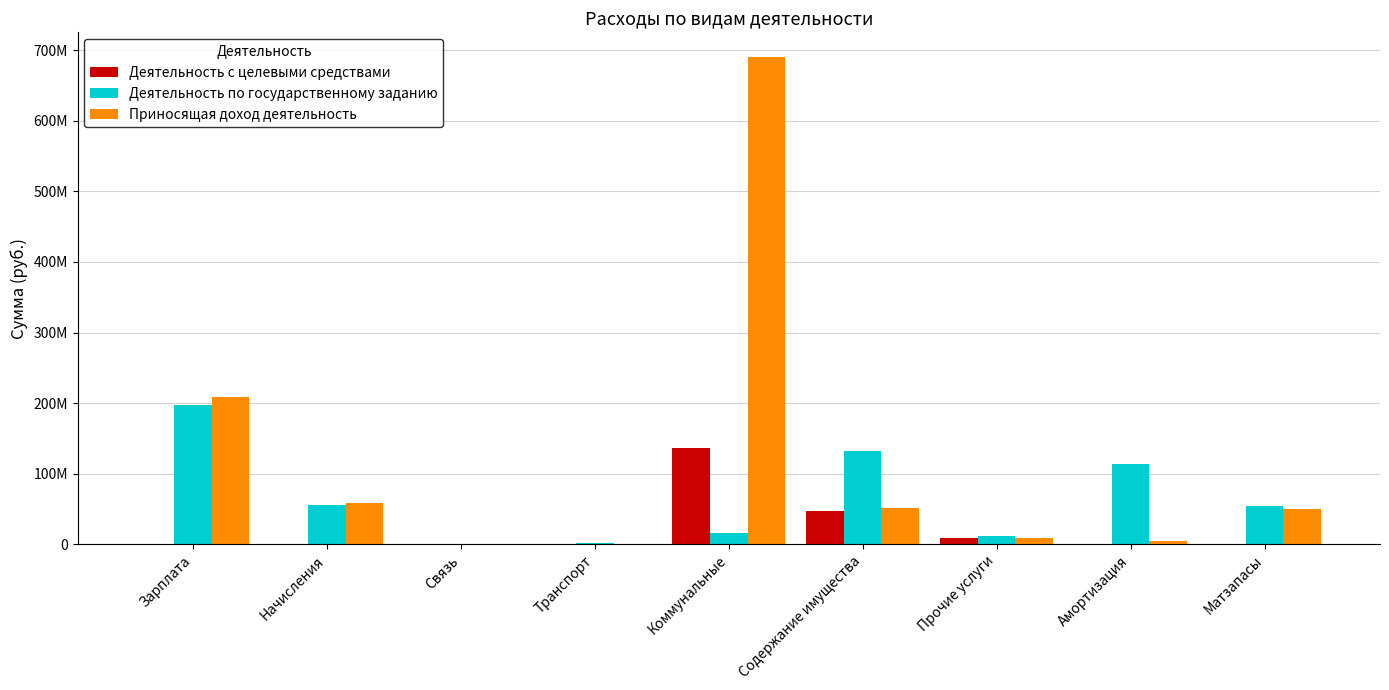

Reading left to right, what are all the values shown in this chart?

Деятельность с целевыми средствами: 641928.3	162387.8	0.0	0.0	135962503.2	47303662.9	9207805.5	0.0	0.0
Деятельность по государственному заданию: 197235567.4	55683817.2	1017045.4	1635780.0	16244623.2	132061811.3	12012873.2	113533367.2	54213603.0
Приносящая доход деятельность: 208076105.5	58252108.6	527354.8	645000.0	690534533.6	51081286.4	9449785.5	5078248.3	50503368.4